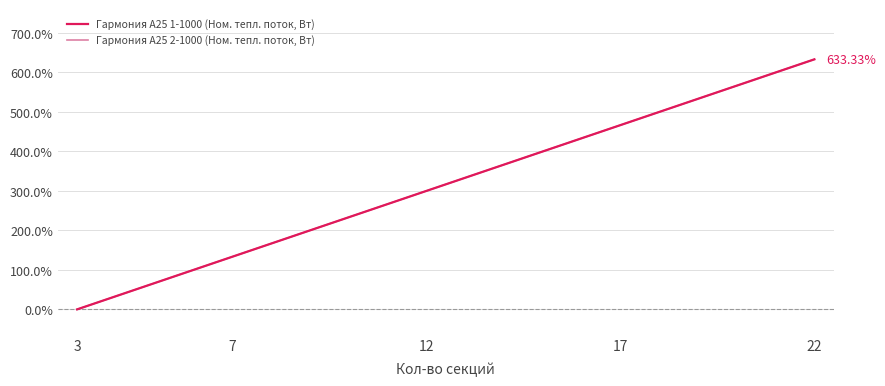

Is this an area chart (filled region under the line)?

No